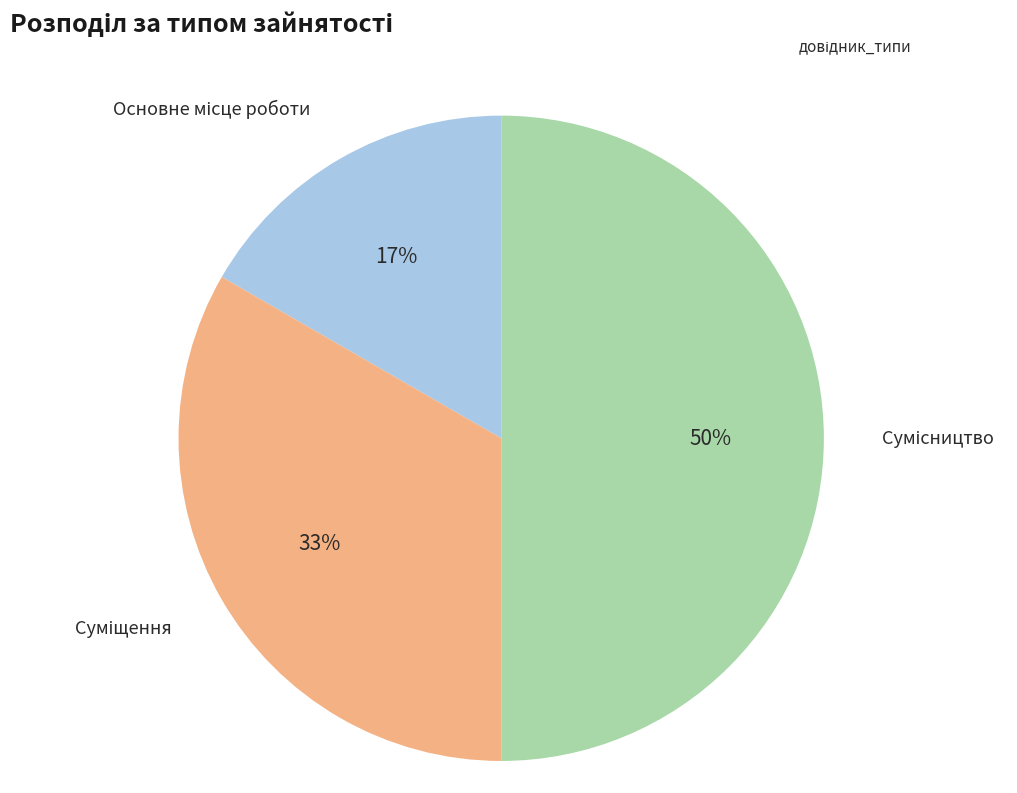

To the nearest percent, what is the average slice percentage?

33%